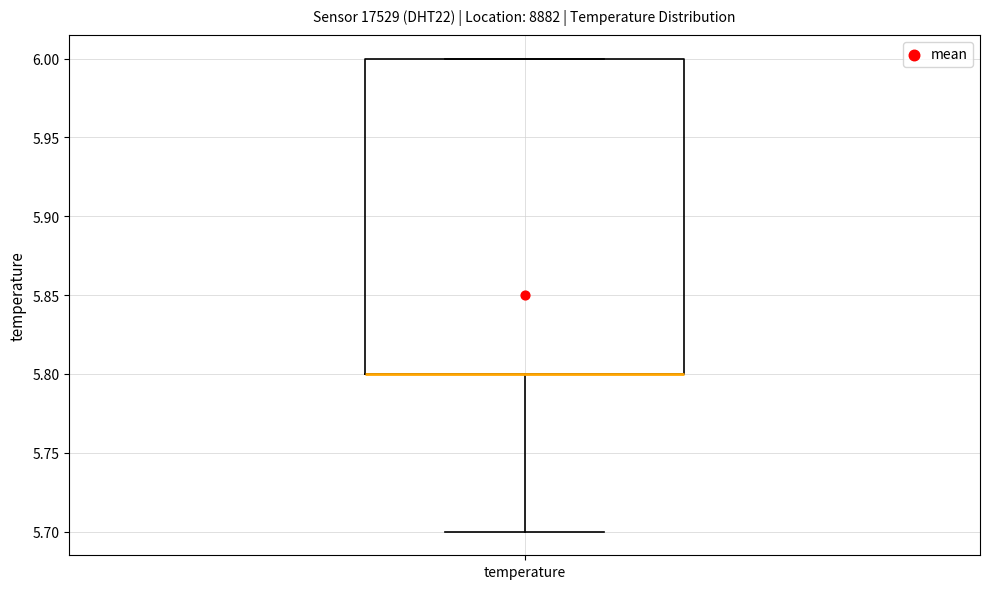

Transcribe this box plot: give where the median line is, the range the box spans, and where the two whiskers end, as read against the y-axis. The values are not printed on the chart, so give them approximately, as read against the axis.

median 5.8 (drawn on the box's lower edge), box 5.8 to 6.0, whiskers 5.7 to 6.0